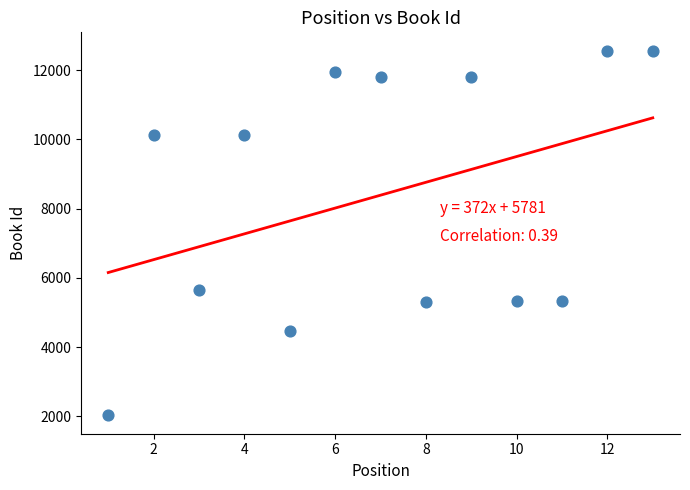

What is the range of Y values (max minus min)?

10536